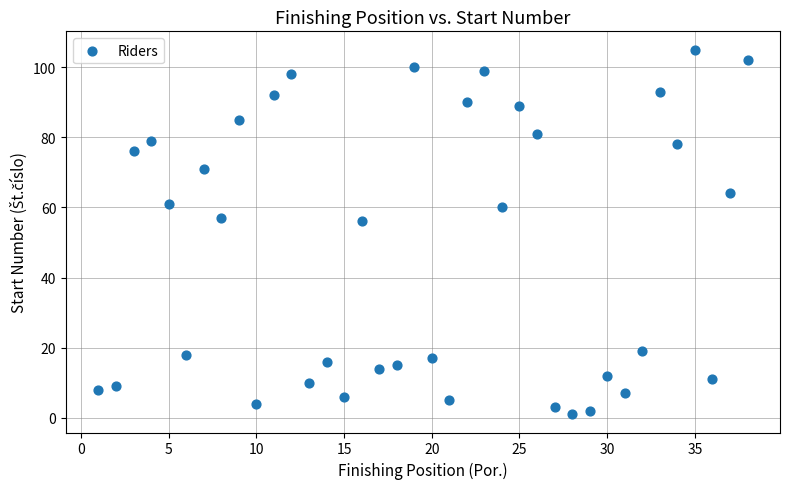

What is the range of X values (max minus min)?

37